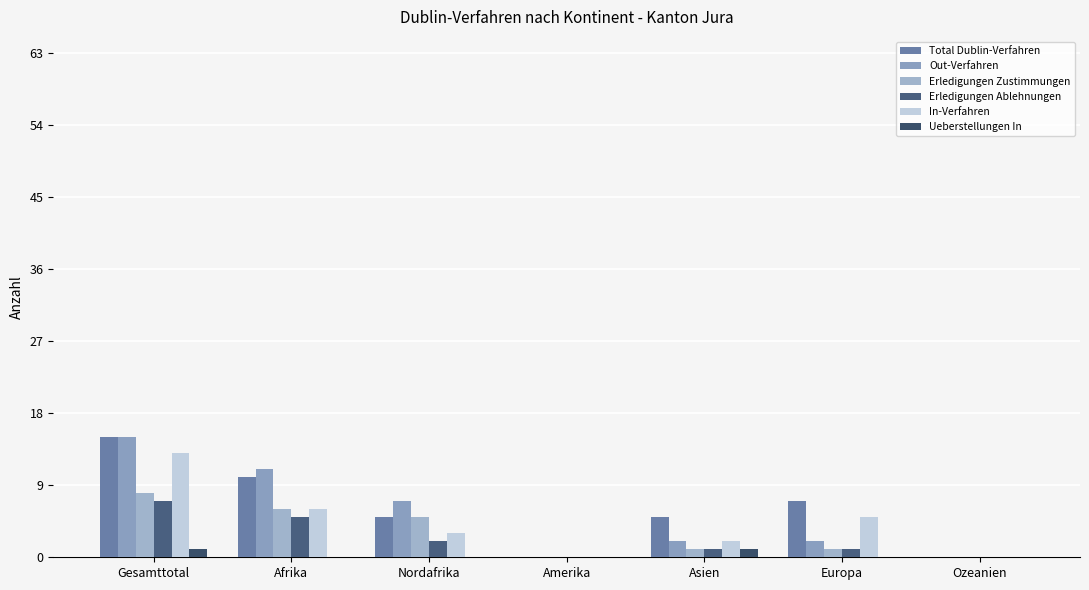

How many groups of bars are there?

7